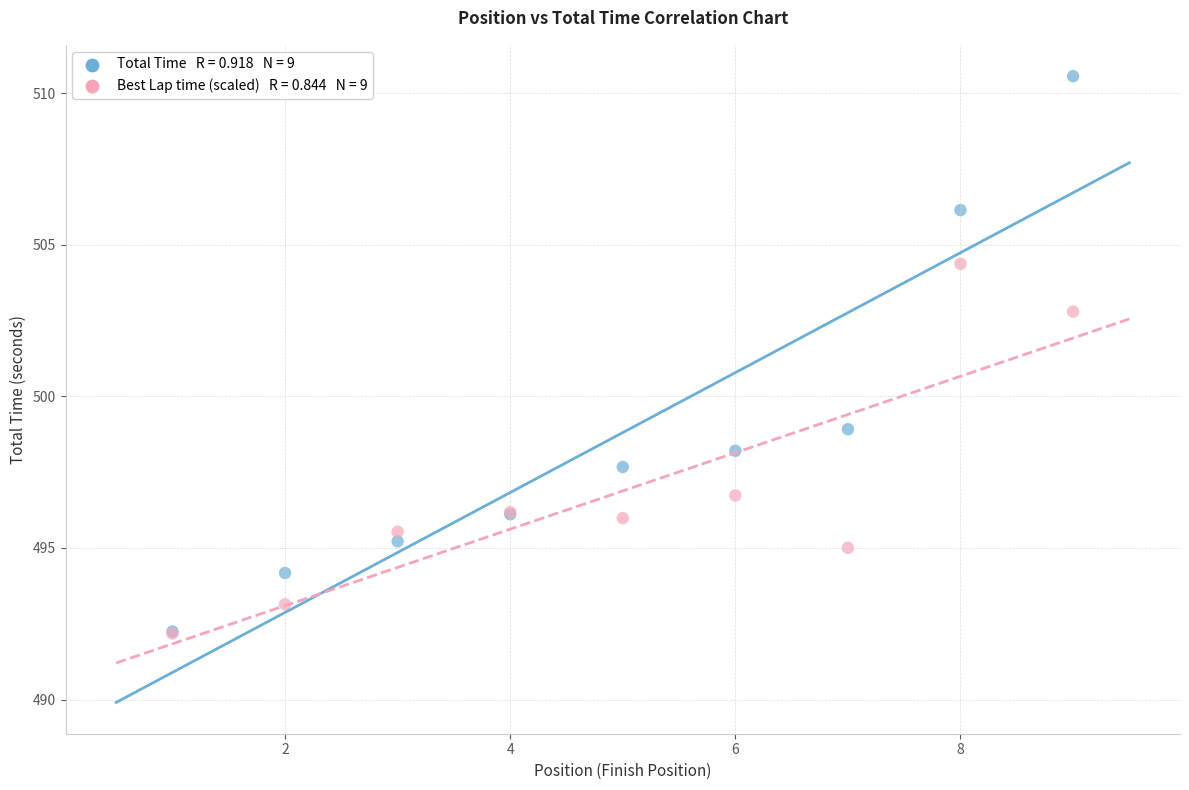

Across all series, what Y value is closest to 501?

502.8